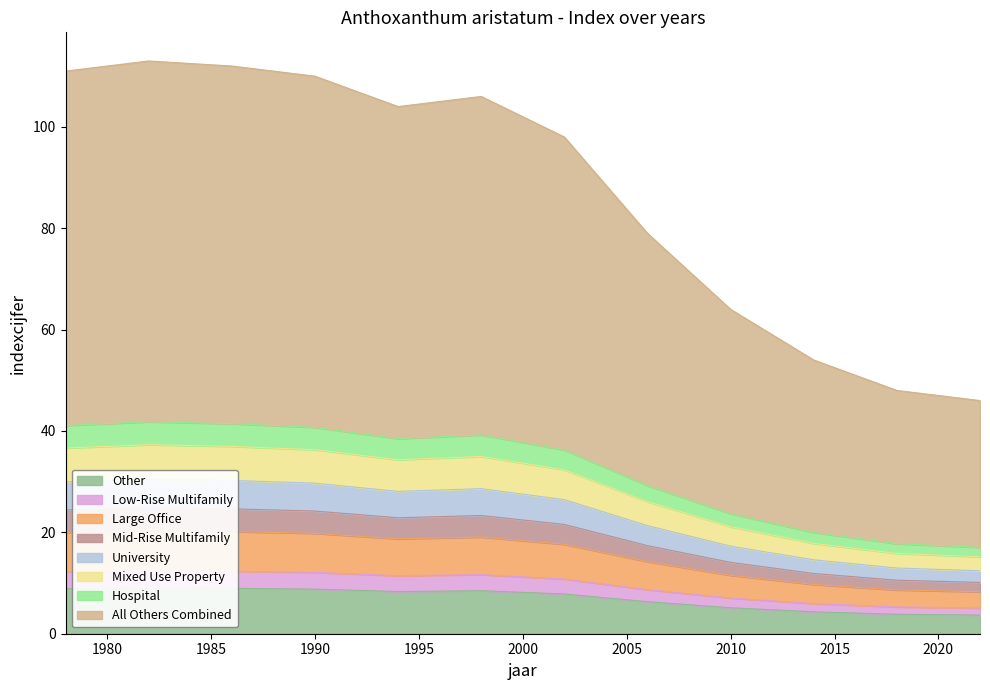

Is it true that the value at 1998 is 19.3?

False